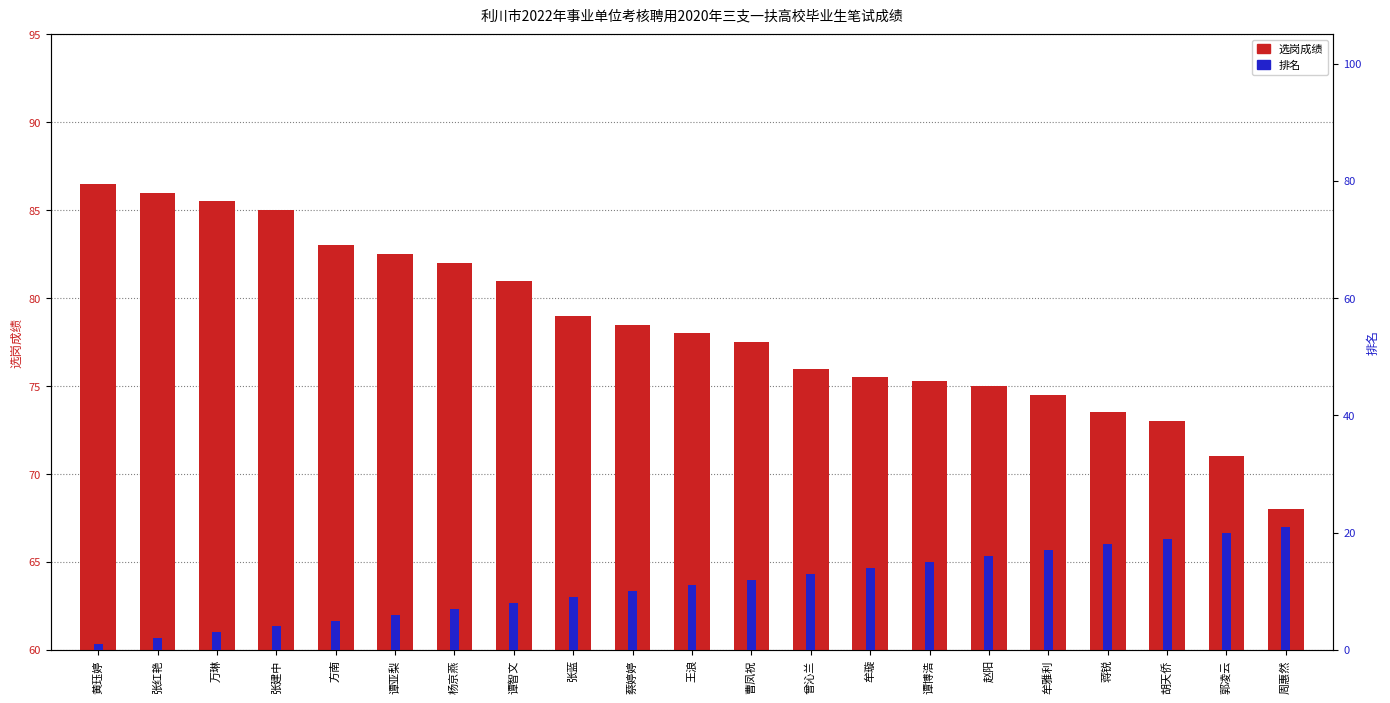

List the series in order of their overall mean, highest first.

选岗成绩, 排名